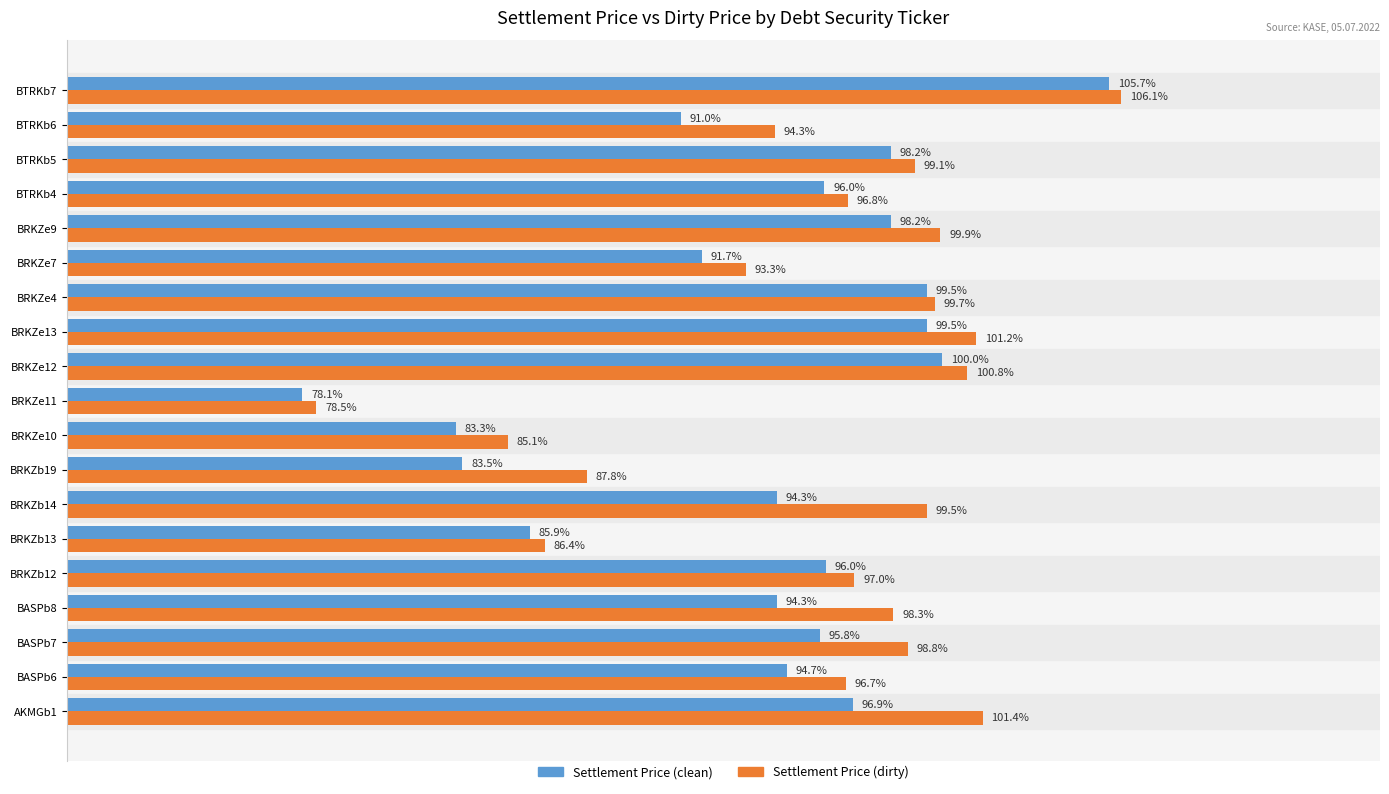

List the series in order of their overall mean, highest first.

Settlement Price (dirty), Settlement Price (clean)